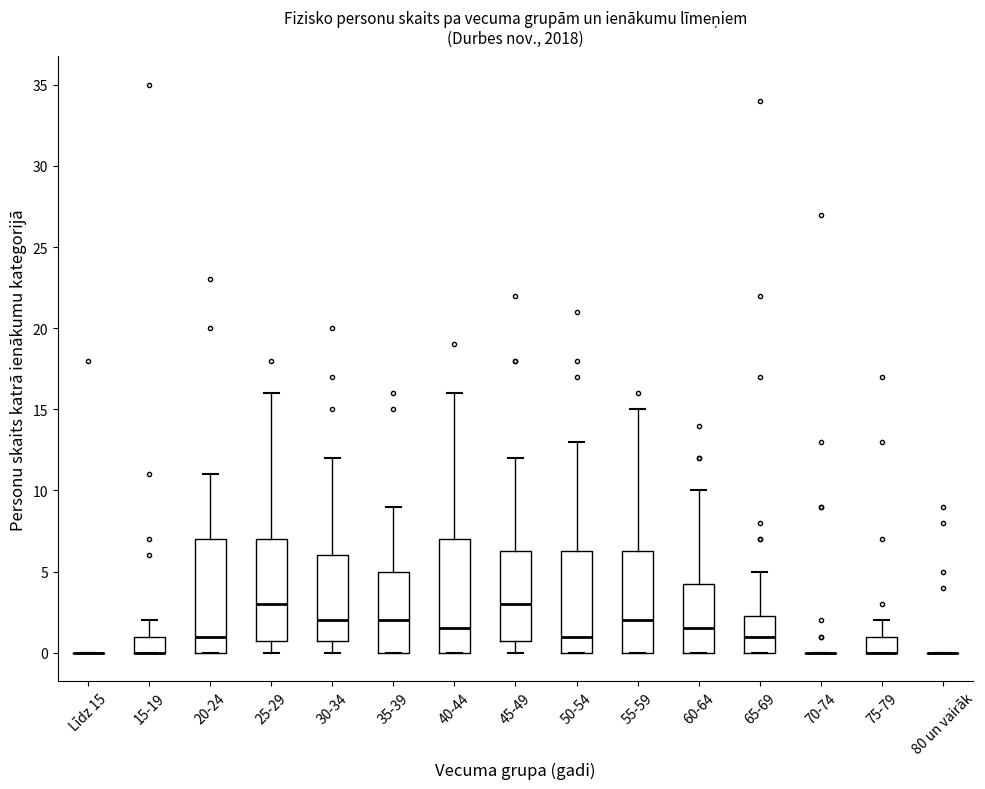

Where is the lower edge of the box for 60-64 on the y-axis? The values are not printed on the chart, so give them approximately, as read against the axis.

0.0